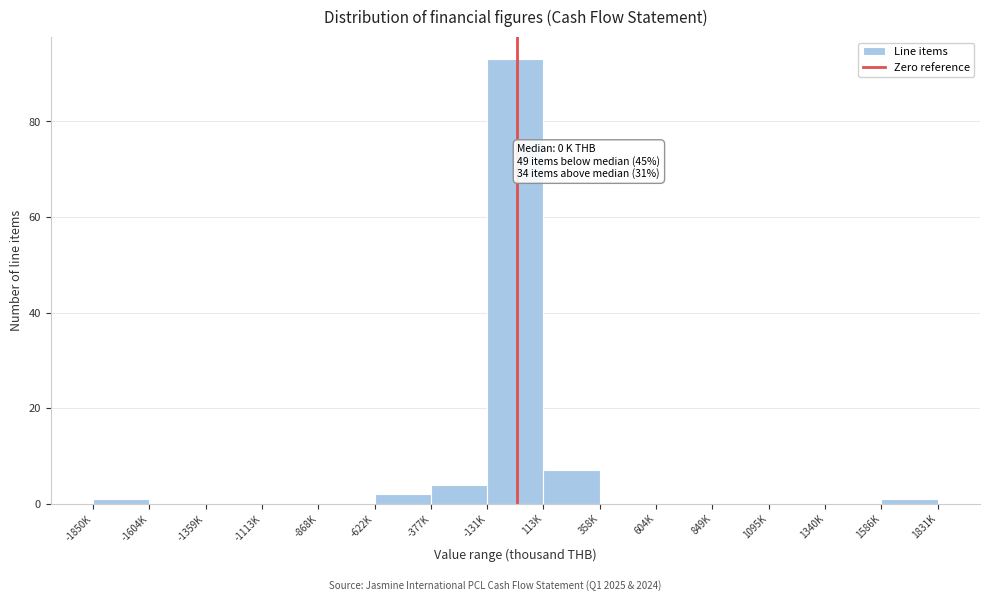

Reading left to right, transcribe all the data shown in this chart.

-1850K=1	-1604K=0	-1359K=0	-1113K=0	-868K=0	-622K=2	-377K=4	-131K=93	113K=7	358K=0	604K=0	849K=0	1095K=0	1340K=0	1586K=1